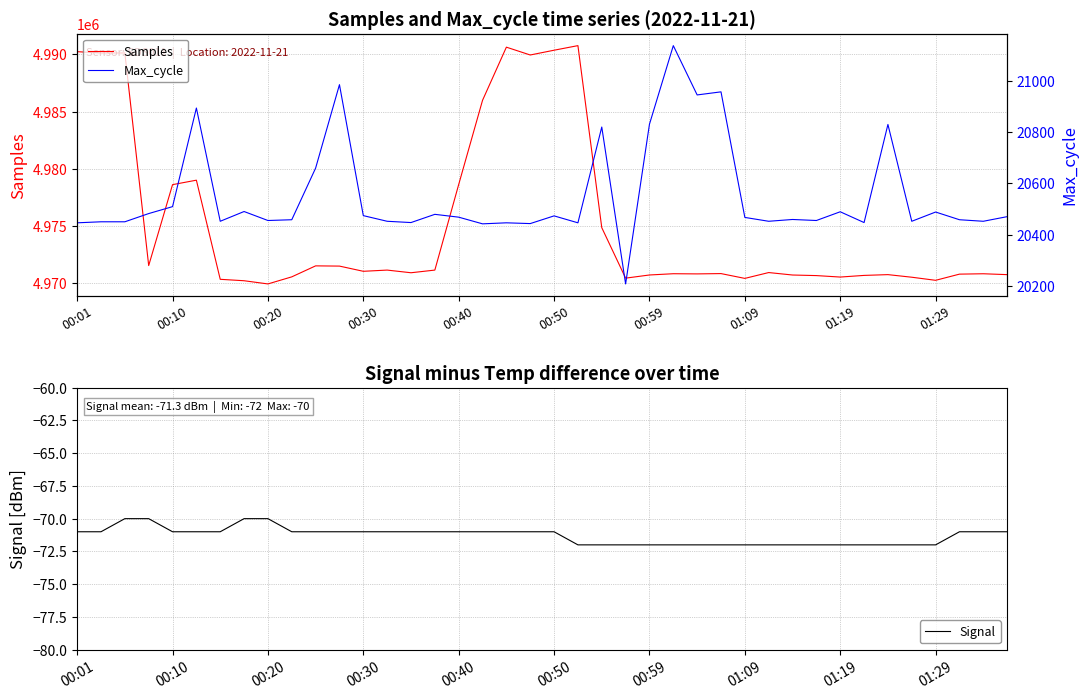

What is the highest value of the Samples series?

4990767